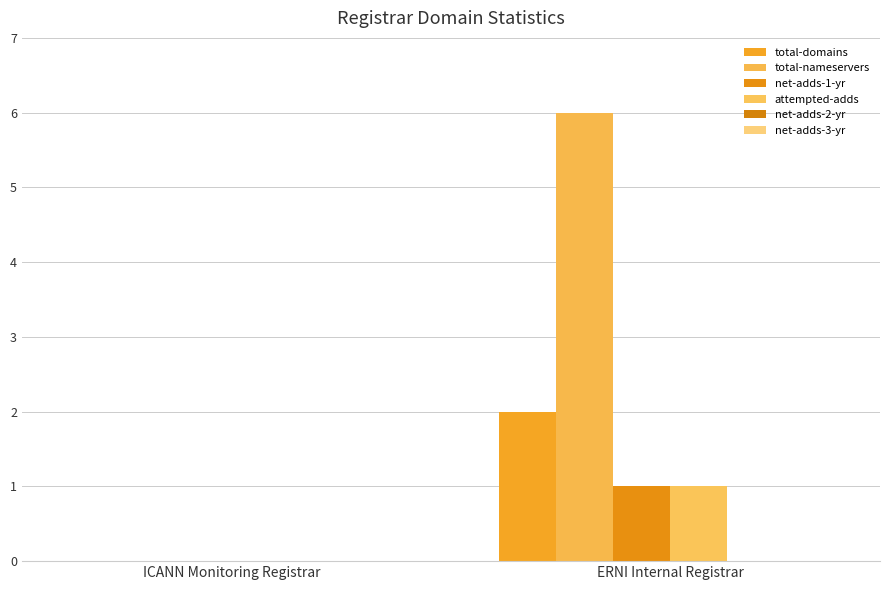

Which category has the highest value across all series?

ERNI Internal Registrar